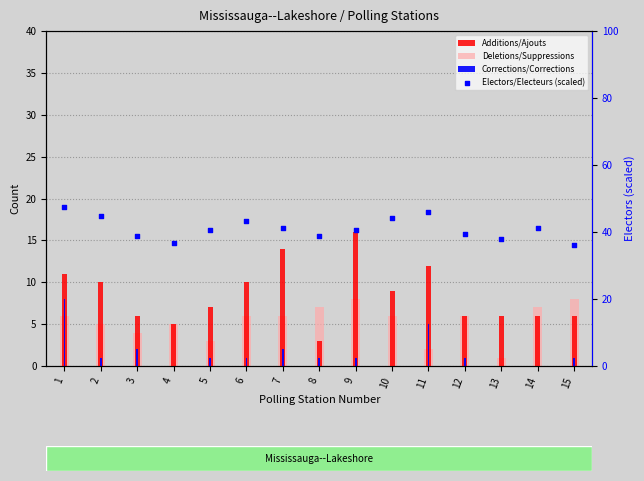

What is the total value across all series at 4?

46.6